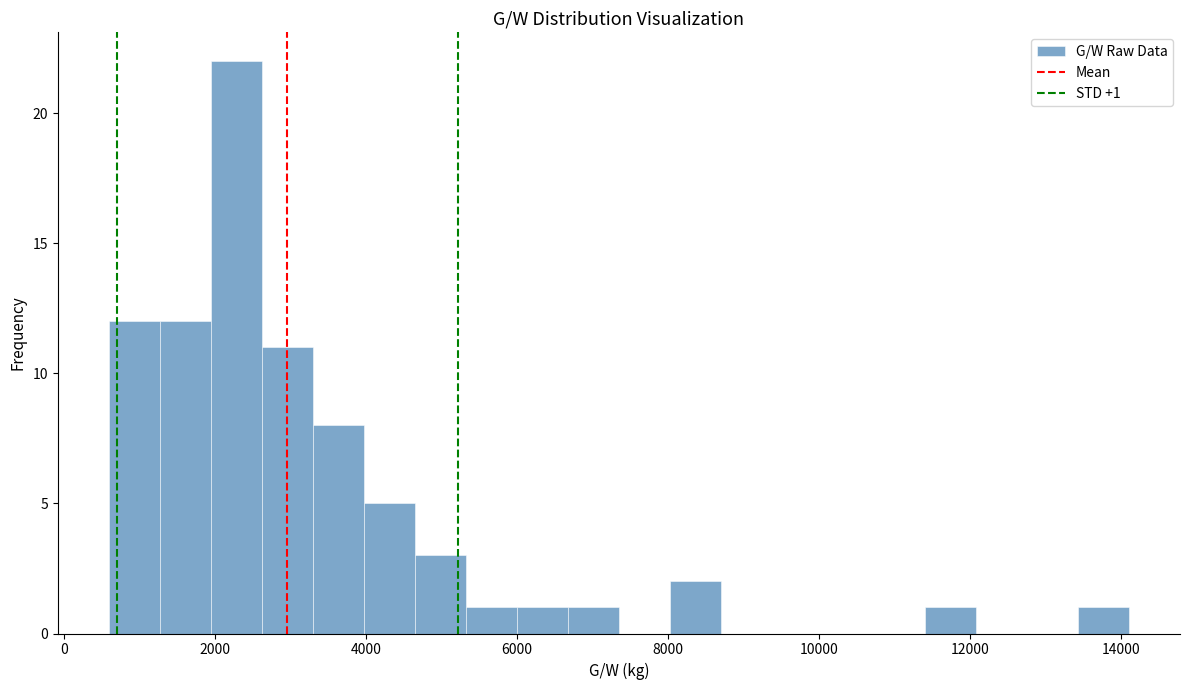

Around what value on the x-axis is the tallest bar? Give the approximate position of its centre, as read against the axis.

2200